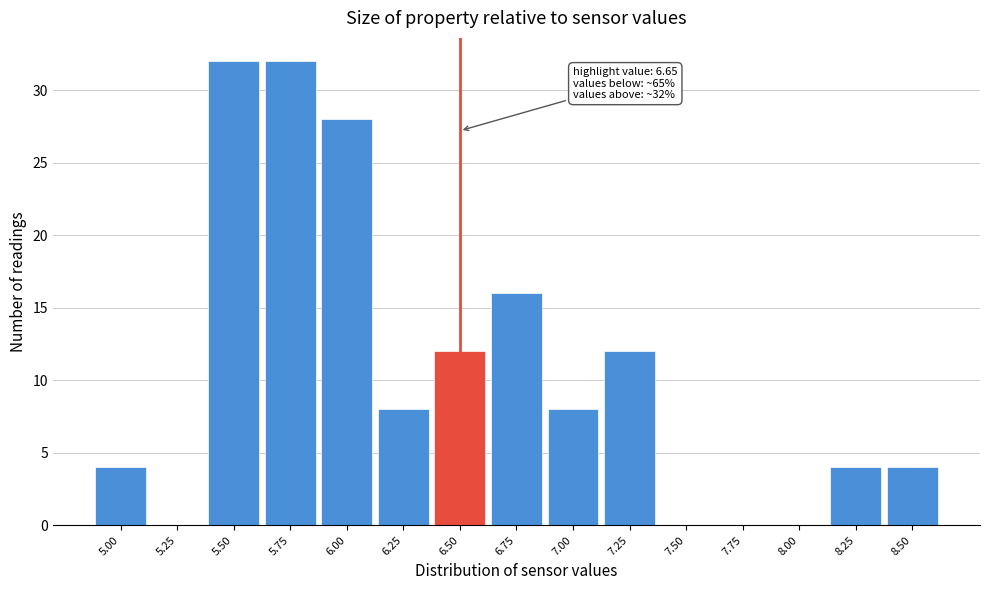

Reading right to left, what are all the values shown in this chart?

8.50=4	8.25=4	8.00=0	7.75=0	7.50=0	7.25=12	7.00=8	6.75=16	6.50=12	6.25=8	6.00=28	5.75=32	5.50=32	5.25=0	5.00=4